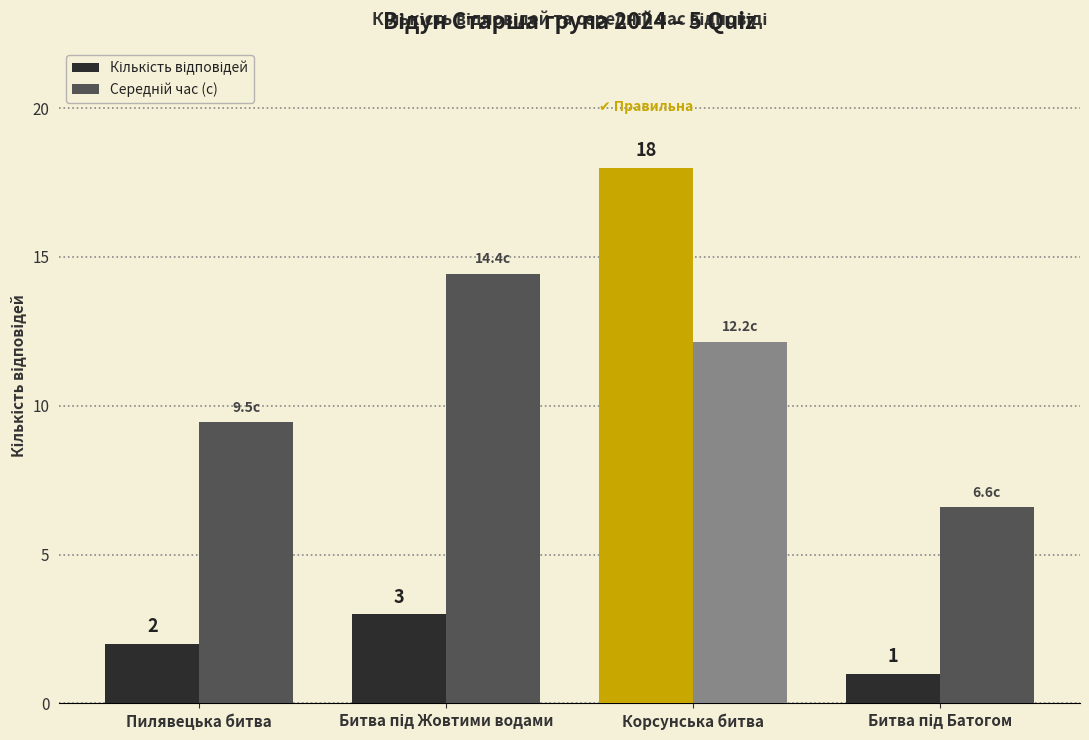

At which category is the sum across all series the highest?

Корсунська битва